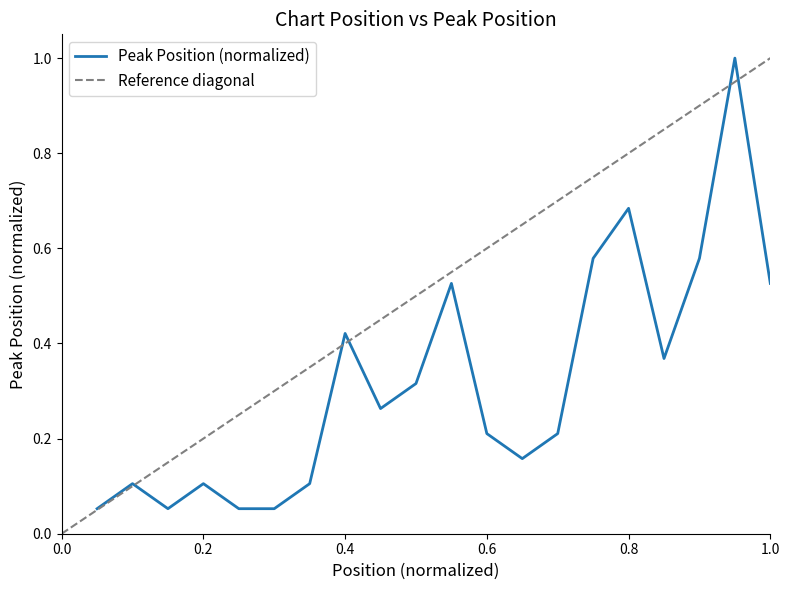

What is the change in value from 11 to 18?

+0.1